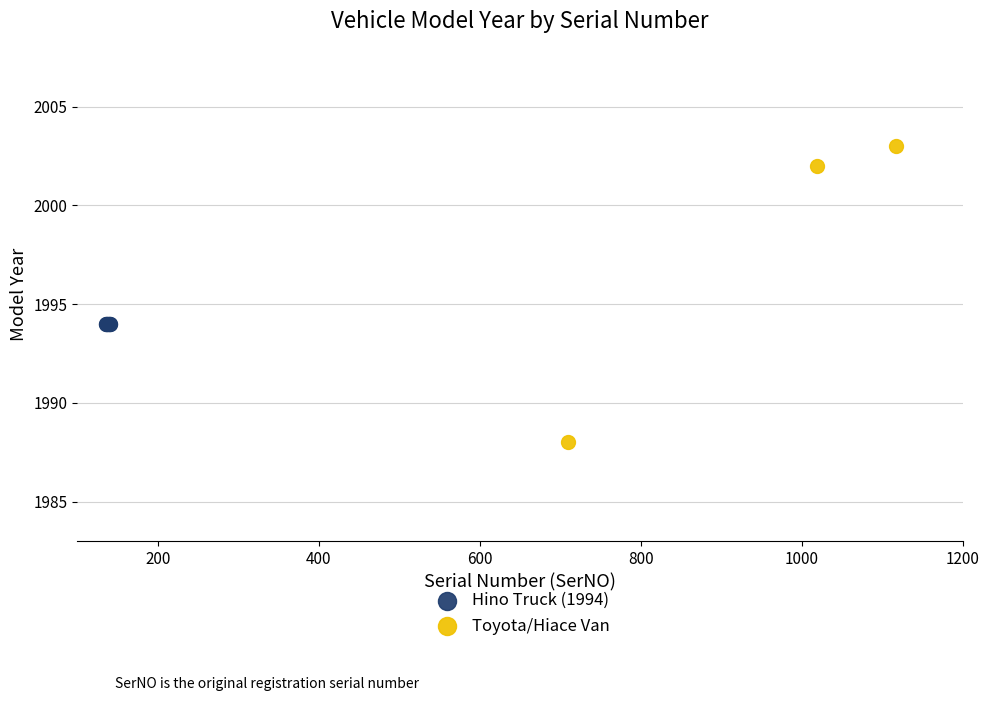

Which series reaches the maximum Y coordinate?

Toyota/Hiace Van